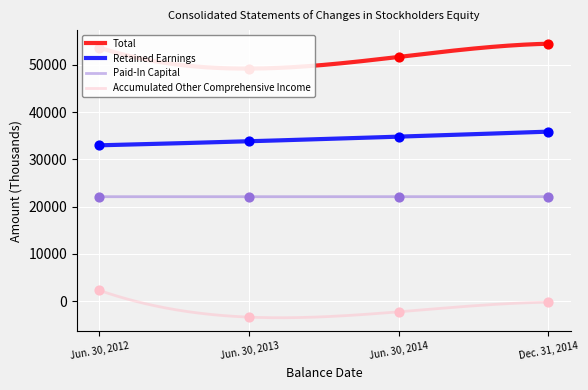

Which series has the largest total across all categories?

Total